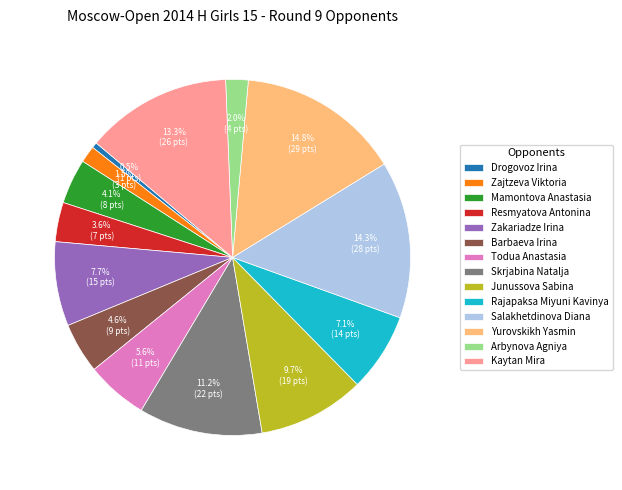

Approximately how many times larger is the value at Mamontova Anastasia compared to Resmyatova Antonina?

1.1